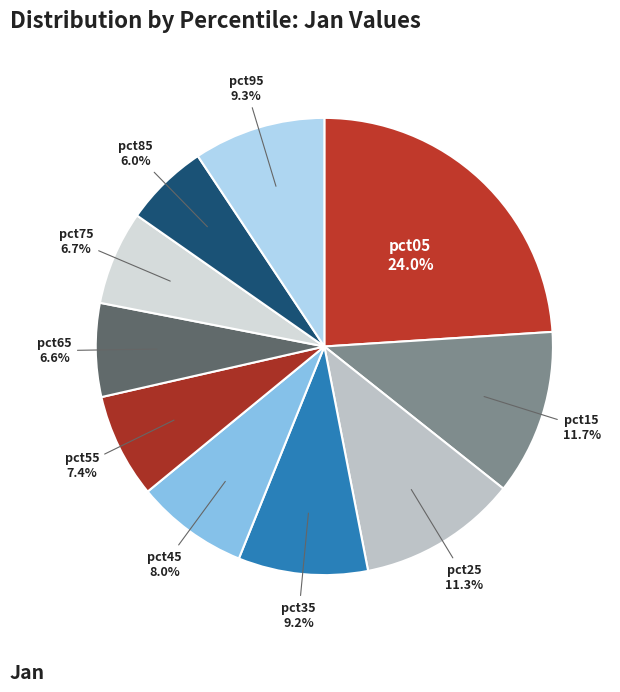

How many segments does this pie chart have?

10